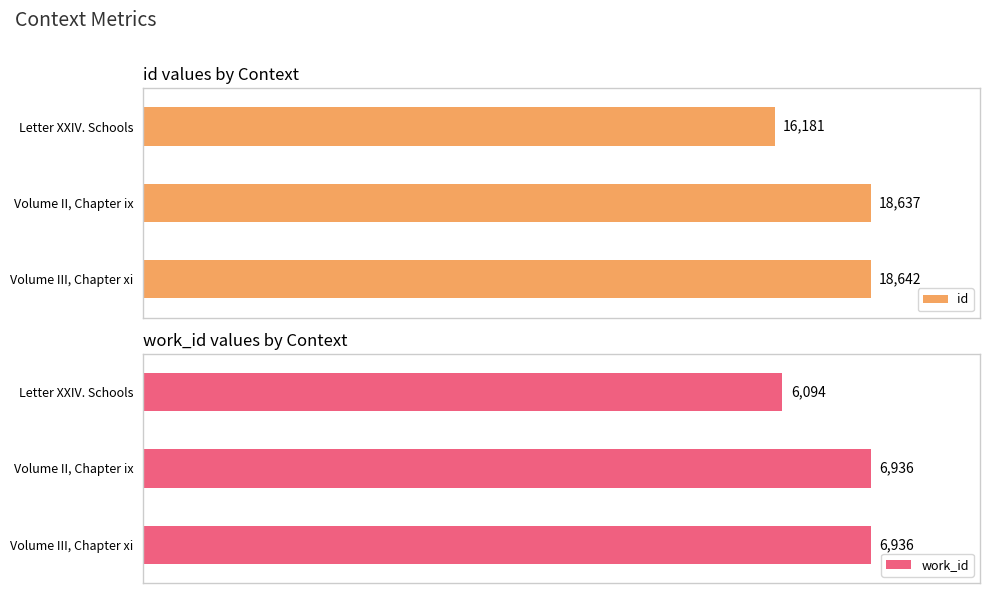

How many bars are there in each group?

2